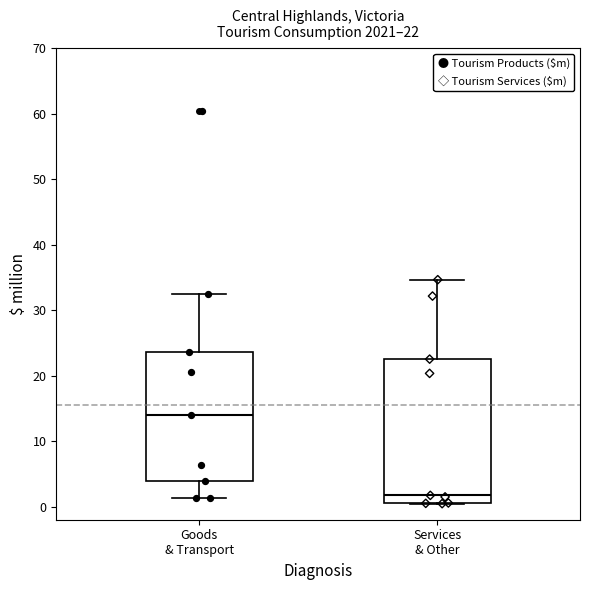

Which box's median line is the highest?

Goods & Transport